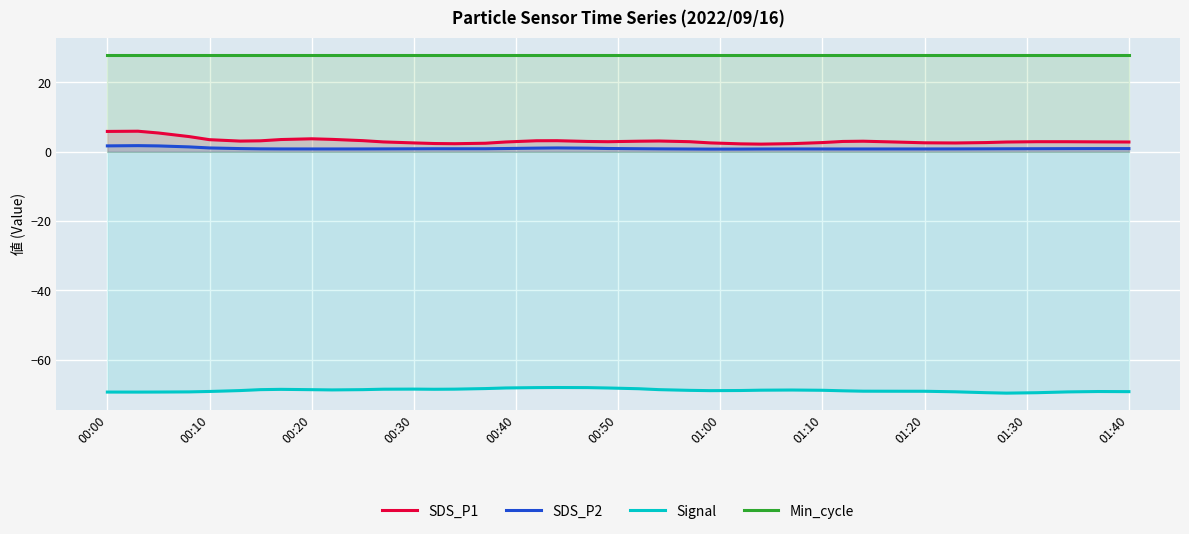

Reading left to right, list all the values displayed in this chart.

SDS_P1: 5.9	5.9	5.4	4.4	3.5	3.1	3.2	3.5	3.7	3.6	3.2	2.8	2.6	2.4	2.3	2.5	2.8	3.2	3.2	3.0	2.9	3.0	3.1	2.9	2.6	2.3	2.2	2.3	2.7	3.0	3.0	2.8	2.6	2.5	2.6	2.8	2.9	2.9	2.9	2.8
SDS_P2: 1.7	1.8	1.7	1.4	1.1	0.9	0.8	0.8	0.8	0.8	0.8	0.8	0.8	0.9	0.9	0.9	0.9	1.0	1.1	1.0	0.9	0.9	0.8	0.8	0.8	0.8	0.8	0.8	0.8	0.8	0.8	0.8	0.8	0.8	0.8	0.9	0.9	0.9	0.9	0.9
Signal: -69.3	-69.3	-69.3	-69.3	-69.2	-68.9	-68.6	-68.5	-68.6	-68.7	-68.6	-68.5	-68.5	-68.5	-68.5	-68.3	-68.1	-68.0	-68.0	-68.0	-68.2	-68.4	-68.6	-68.8	-68.9	-68.9	-68.8	-68.7	-68.8	-69.0	-69.1	-69.1	-69.1	-69.3	-69.5	-69.6	-69.5	-69.3	-69.2	-69.2
Min_cycle: 28.0	28.0	28.0	28.0	28.0	28.0	28.0	28.0	28.0	28.0	28.0	28.0	28.0	28.0	28.0	28.0	28.0	28.0	28.0	28.0	28.0	28.0	28.0	28.0	28.0	28.0	28.0	28.0	28.0	28.0	28.0	28.0	28.0	28.0	28.0	28.0	28.0	28.0	28.0	28.0